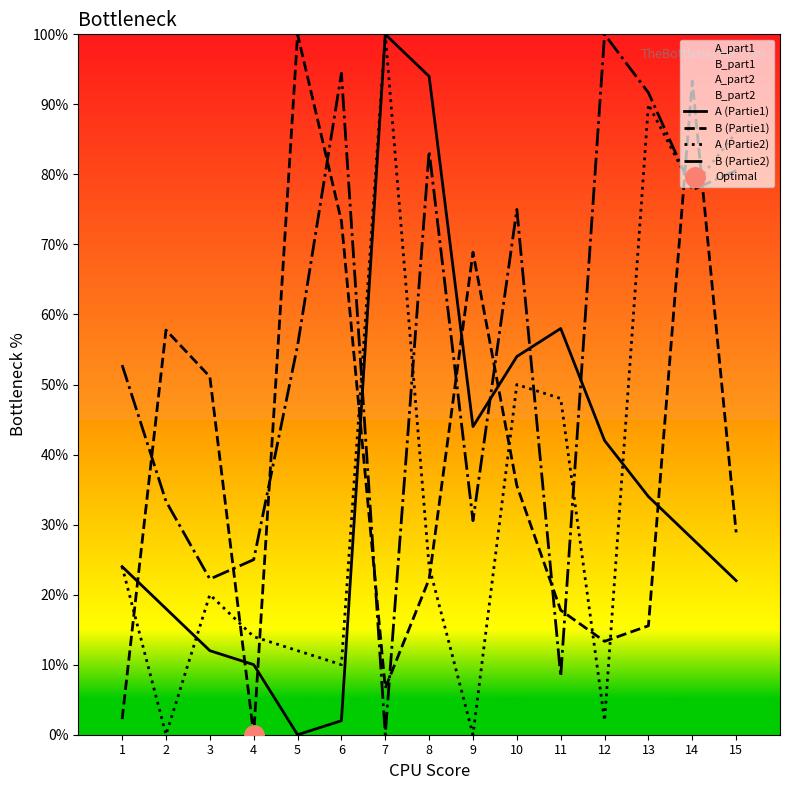

What is the approximate value of A (Partie1) at 3?

12.0